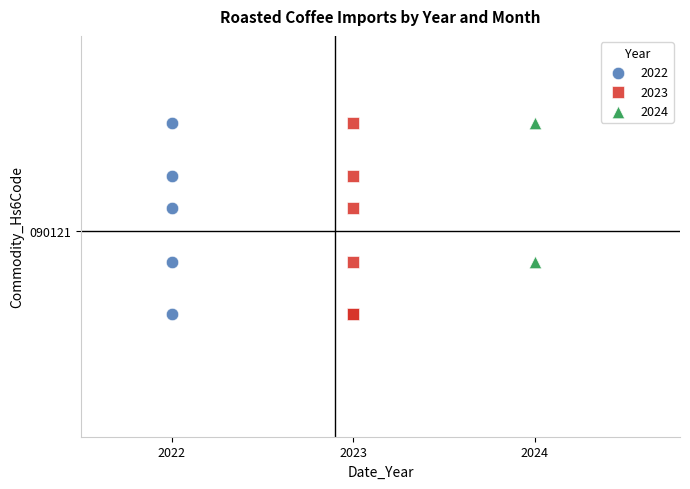

What are all the series names shown in the legend?

2022, 2023, 2024